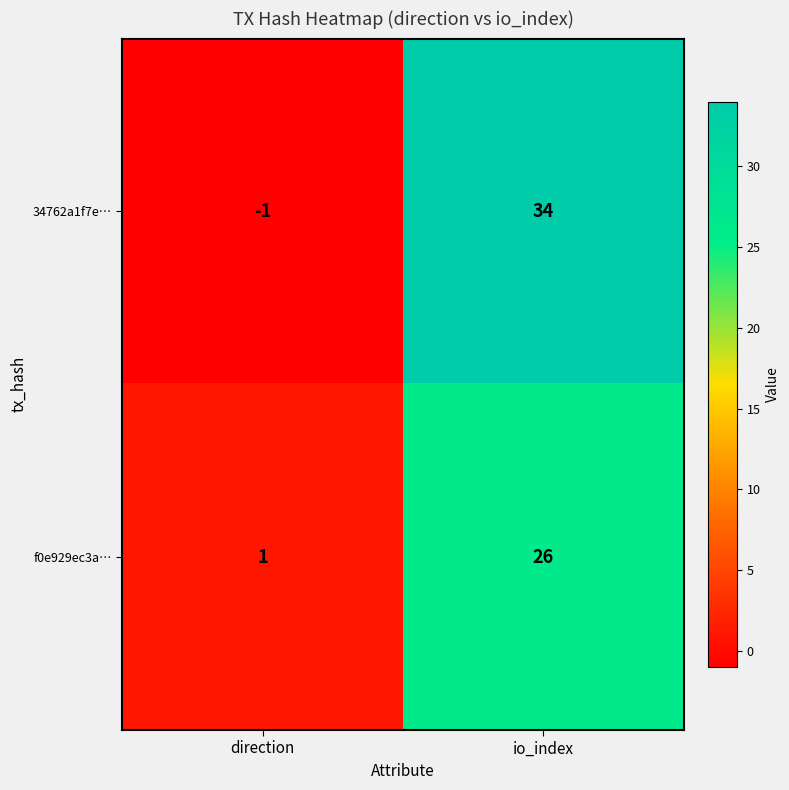

Count the number of data series in this chart.

2